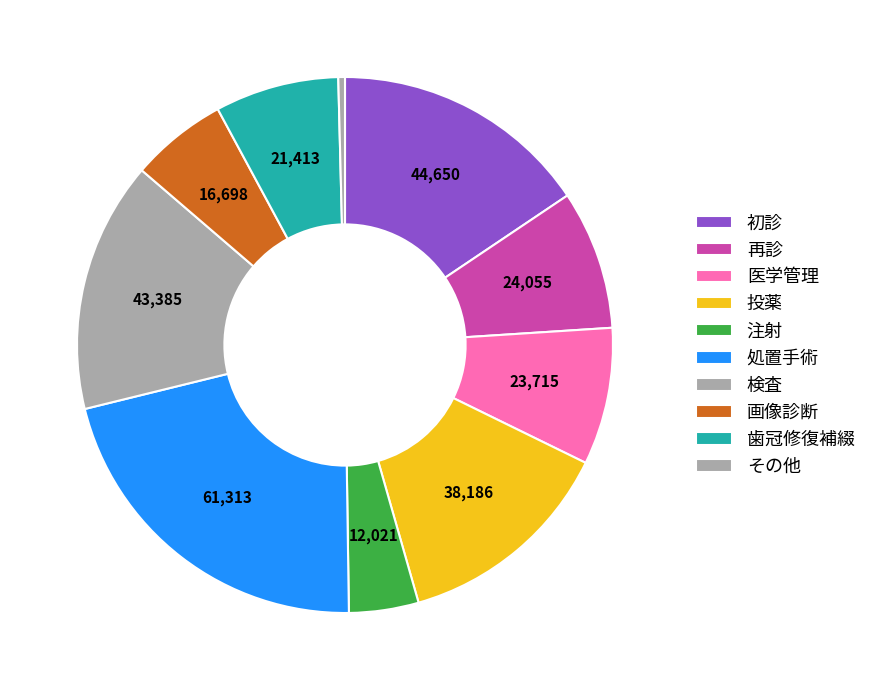

How many segments does this pie chart have?

10